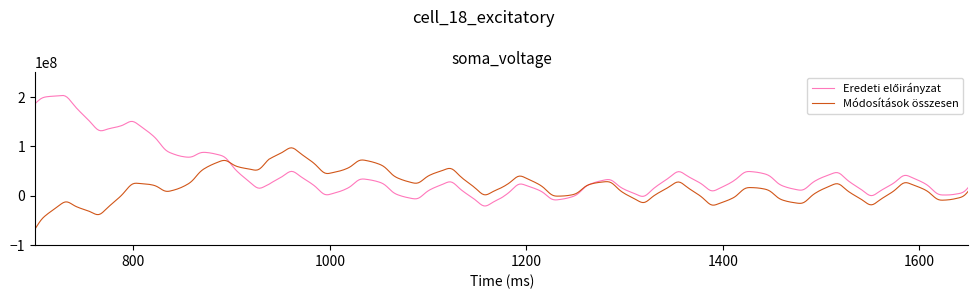

Is this an area chart (filled region under the line)?

No